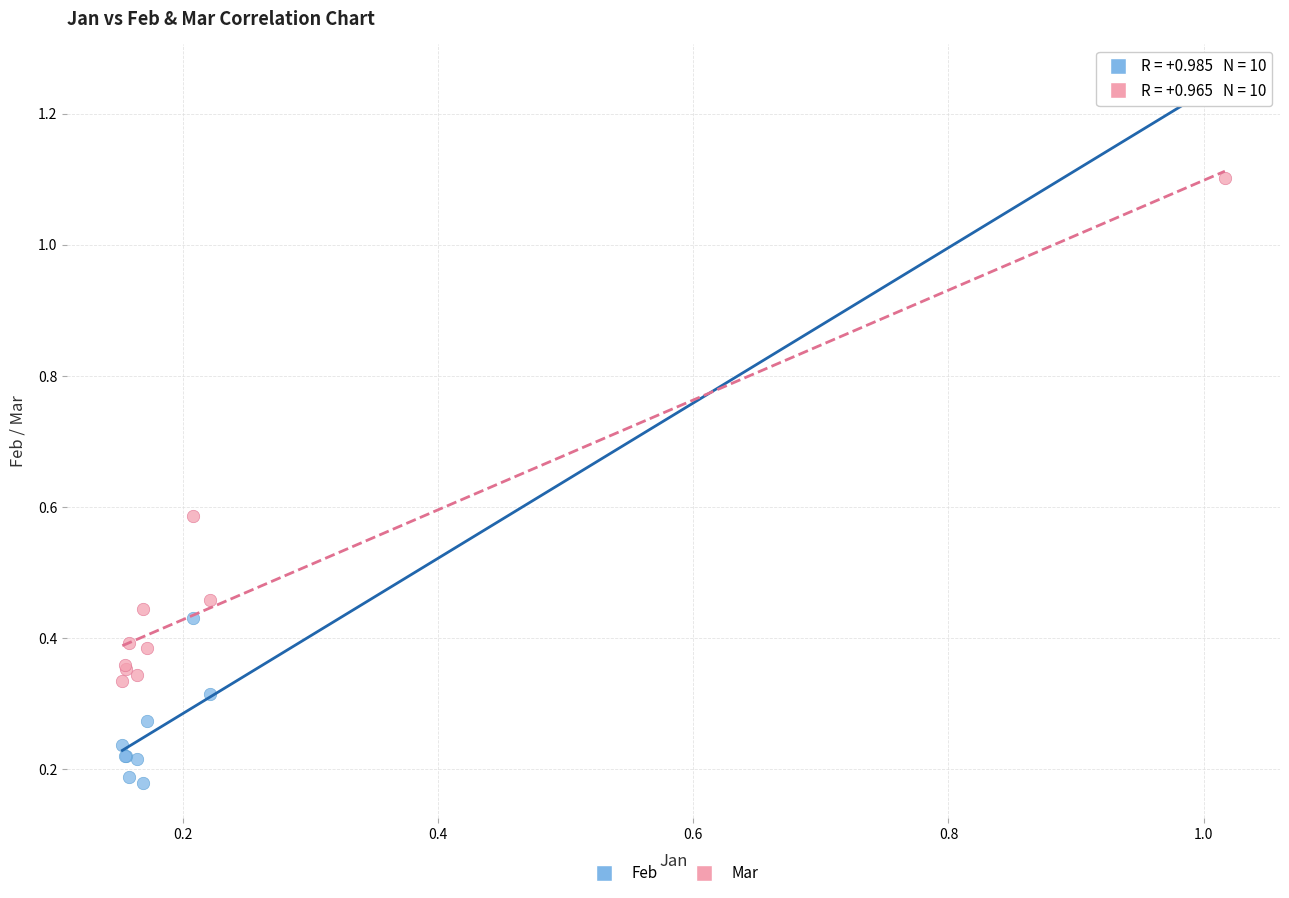

Which series contains the lowest Y value?

Feb